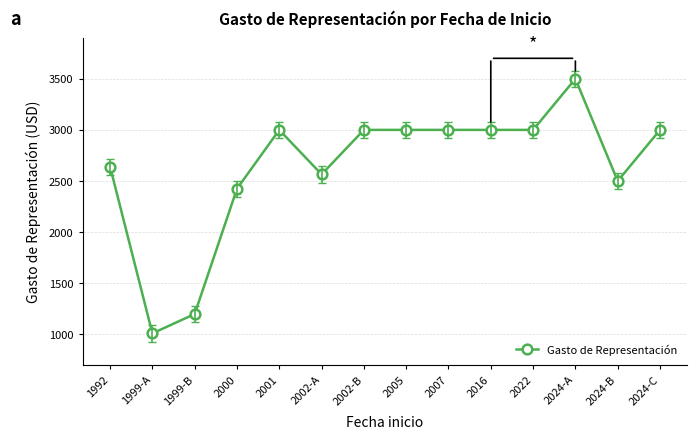

What is the label of the 1st point from the left?

1992